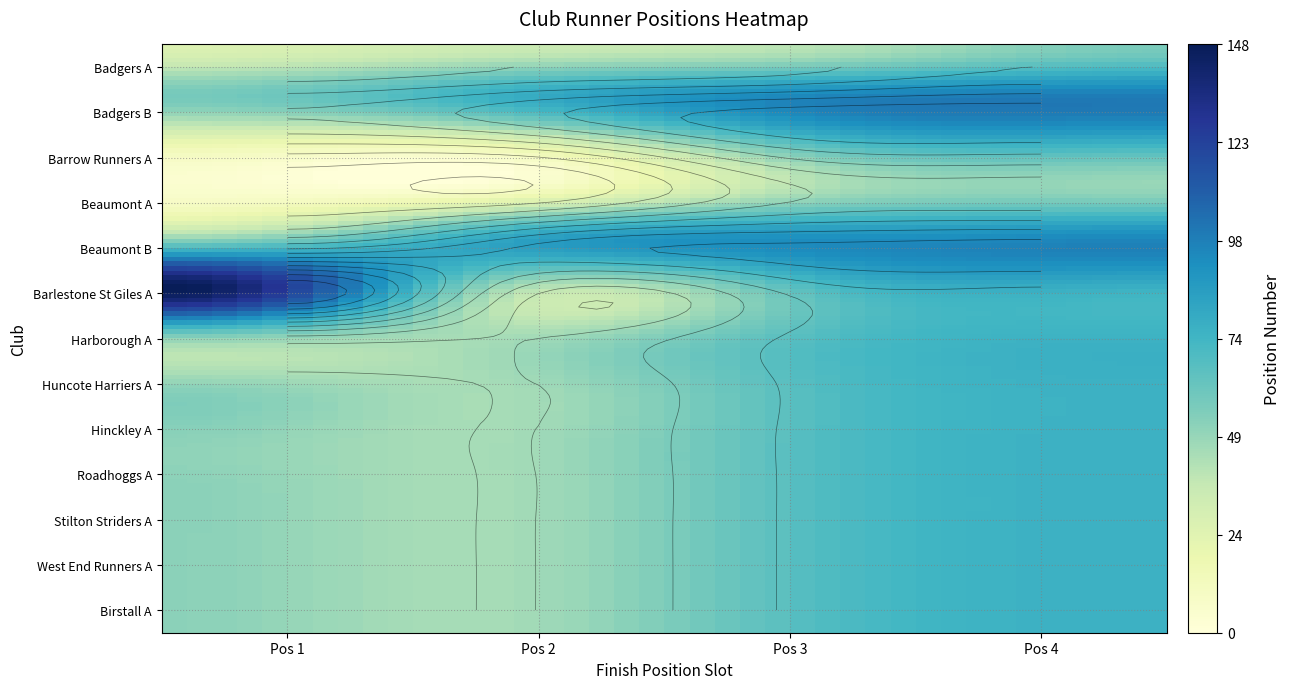

What is the sum of the Beaumont B values at 0 and 1?

138